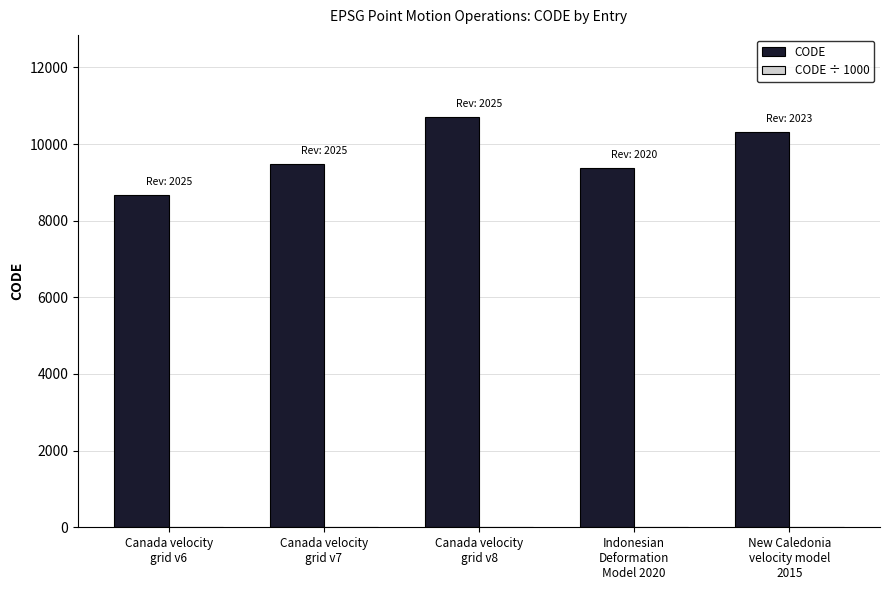

Which series has the largest total across all categories?

CODE